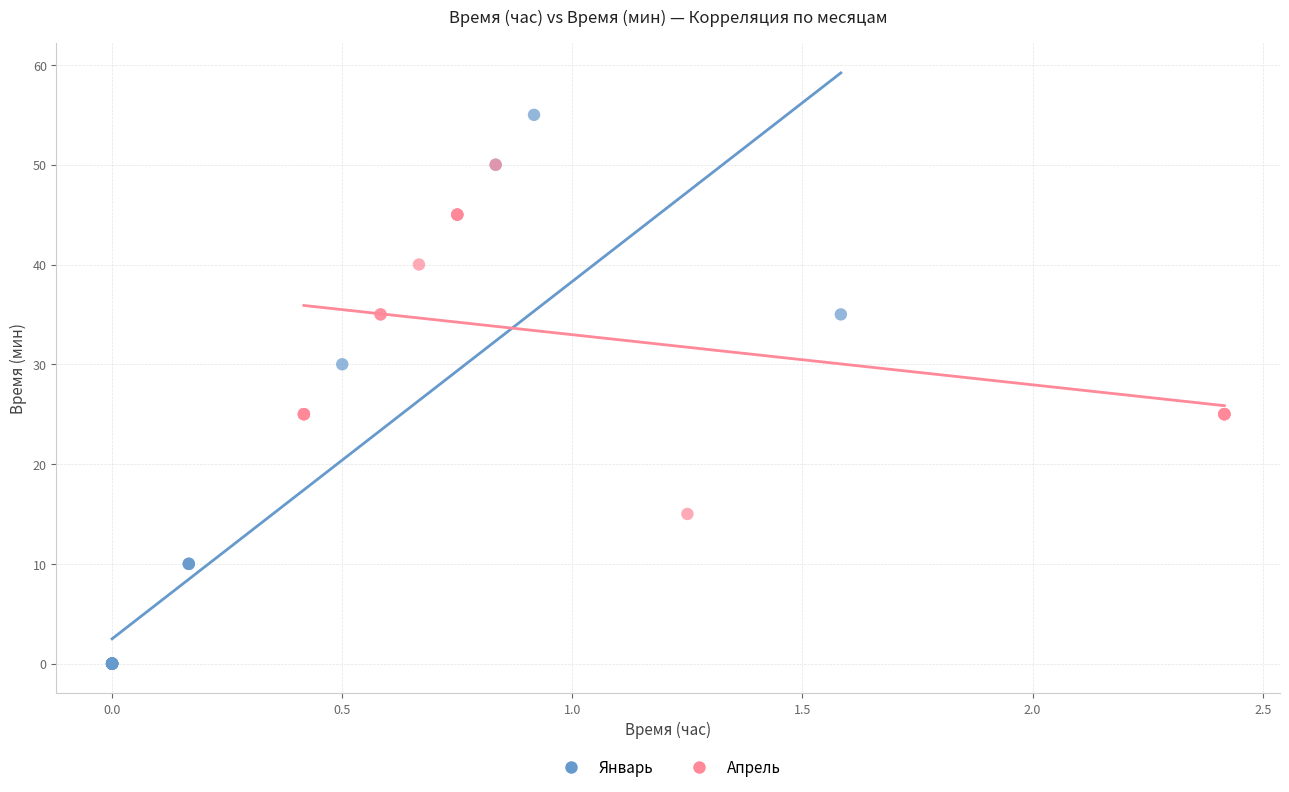

What are all the series names shown in the legend?

Январь, Апрель